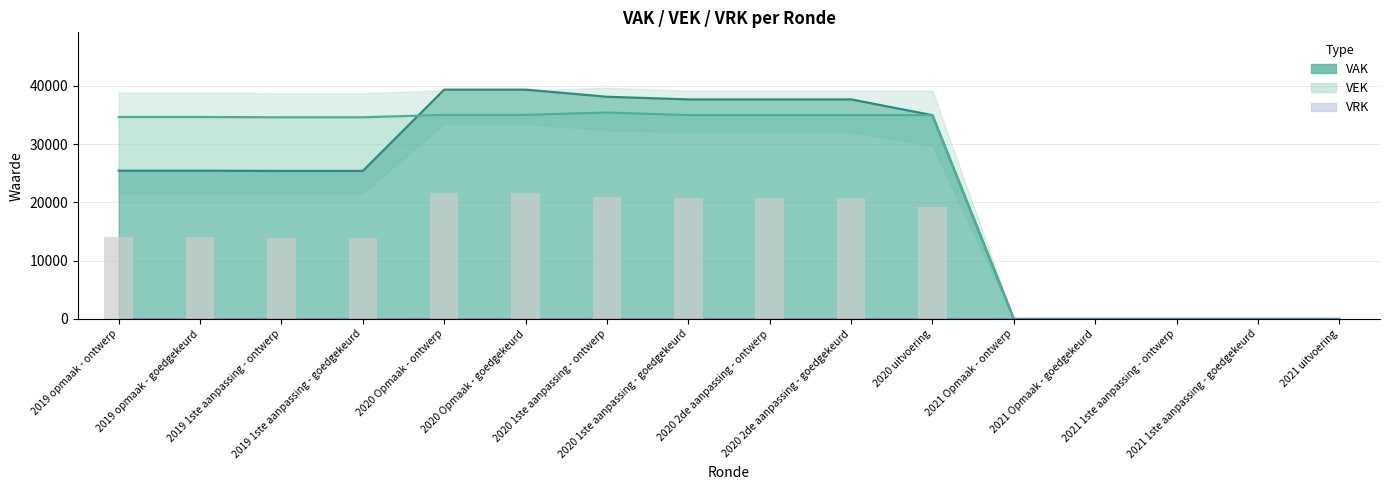

What is the approximate value of VEK at 2020 1ste aanpassing - goedgekeurd, to the nearest 100?

35000